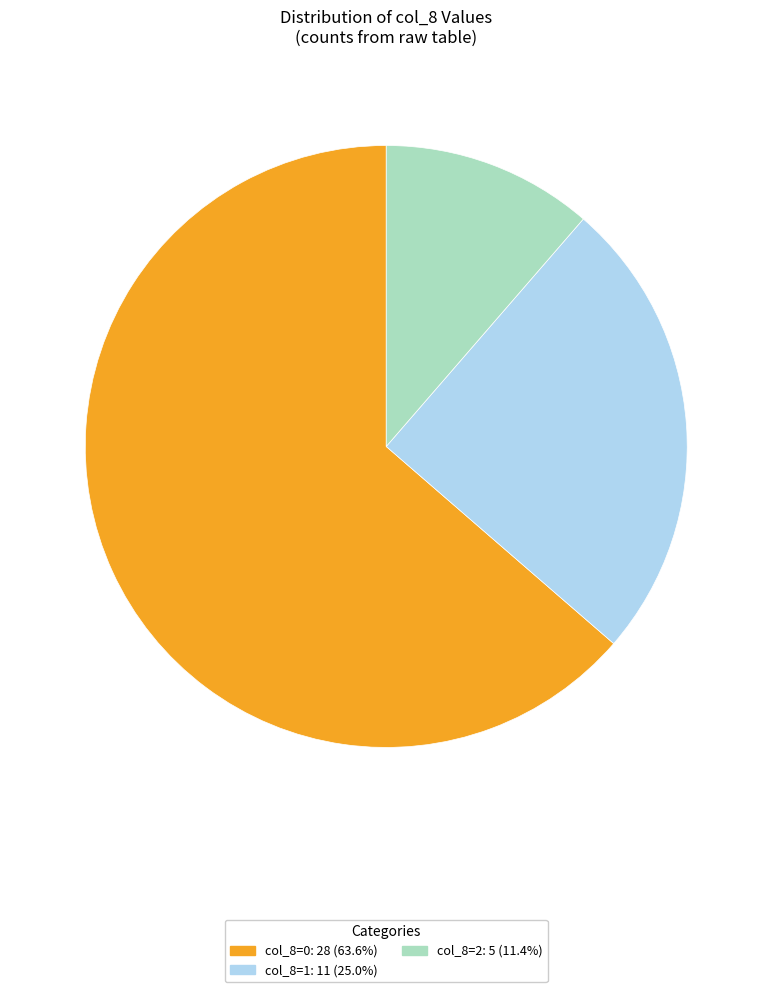

How many segments does this pie chart have?

3